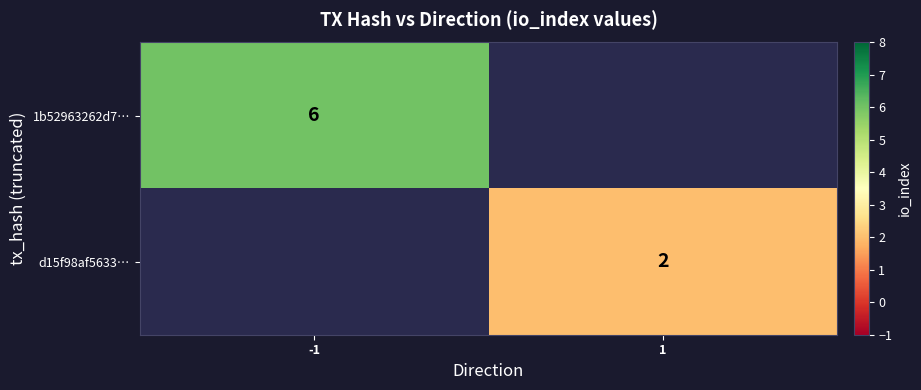

What is the minimum value shown in the chart?

2.0